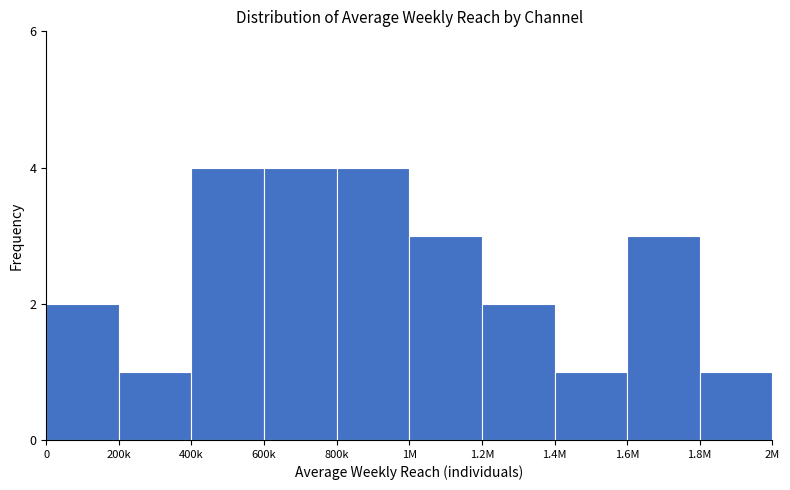

Reading left to right, extract all data points from this chart.

0=2	200k=1	400k=4	600k=4	800k=4	1M=3	1.2M=2	1.4M=1	1.6M=3	1.8M=1